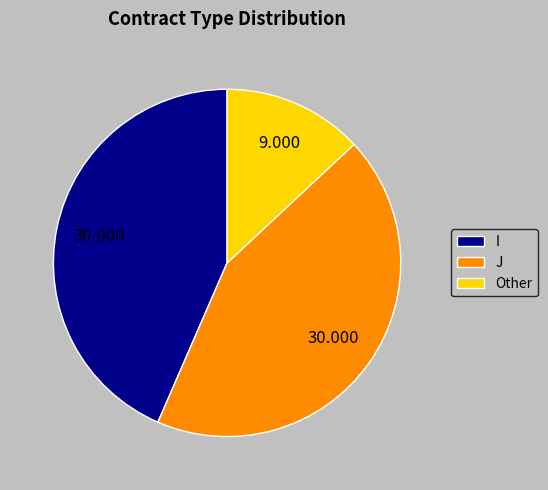

Which category has the smallest portion of the pie?

Other